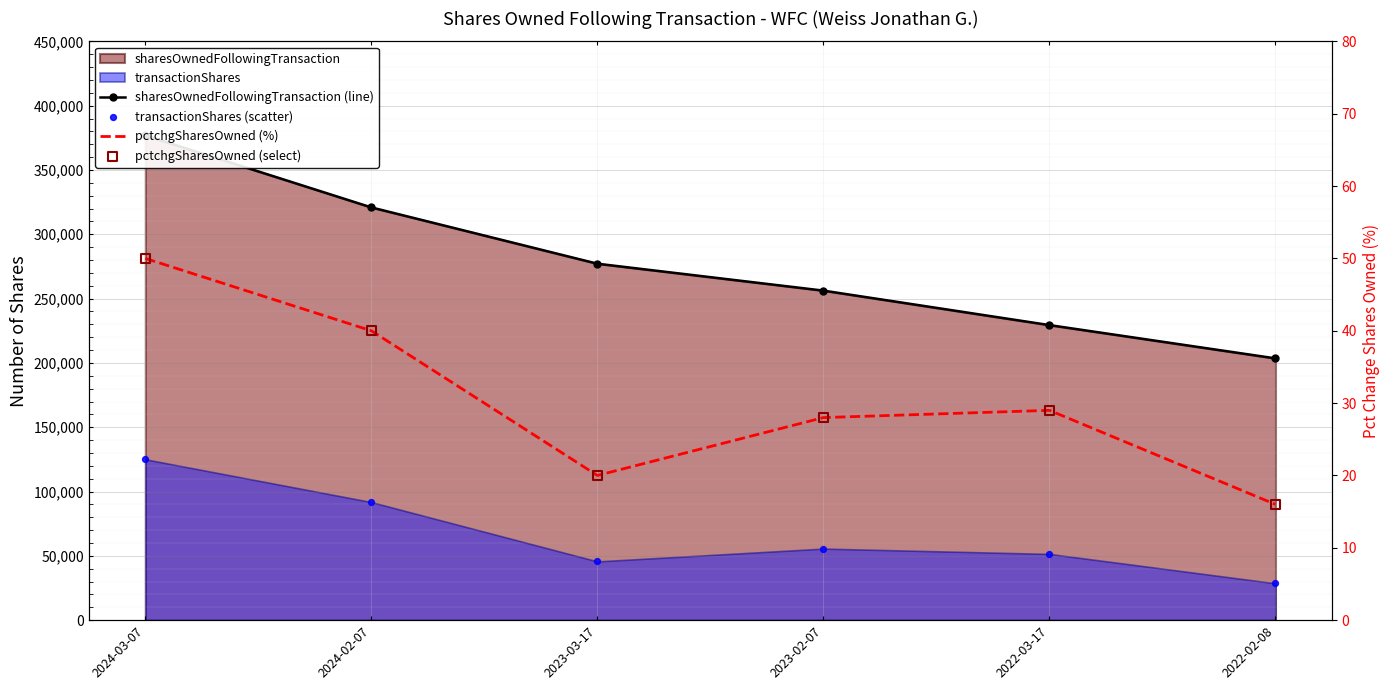

Which series has the largest Y range (max minus min)?

sharesOwnedFollowingTransaction (line)